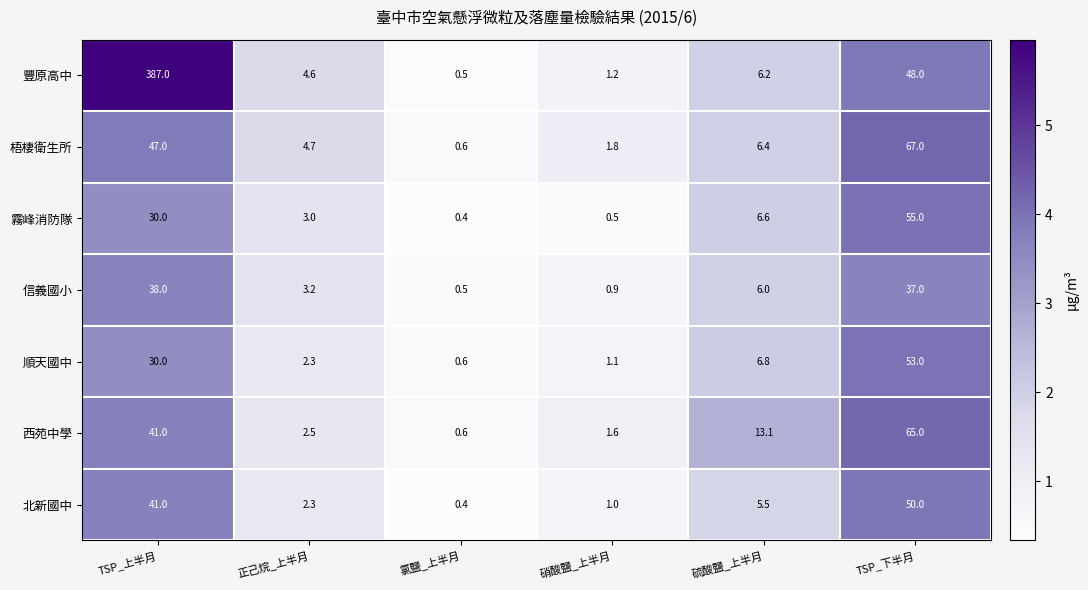

Is it true that 北新國中 equals 1.0 at 硝酸鹽_上半月?

True